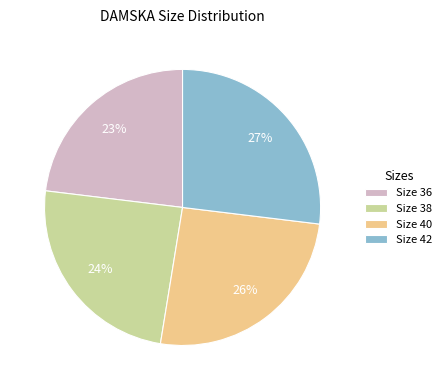

To the nearest percent, what is the difference between the largest and smallest slice percentages?

4%